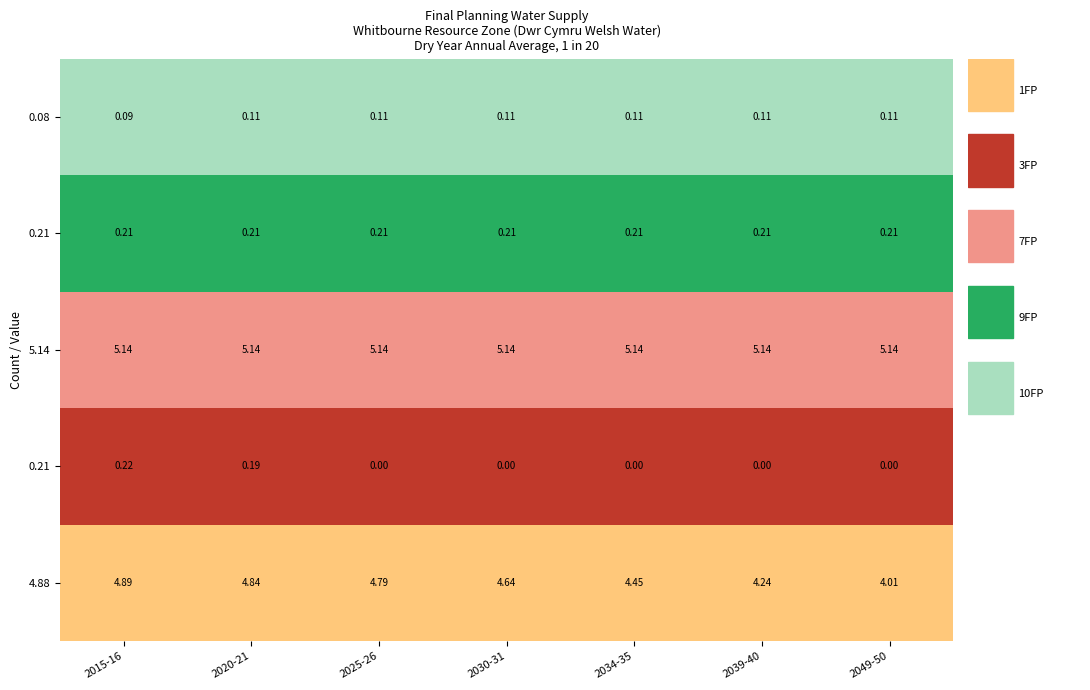

What value does the 7FP Deployable Output series have at 2015-16?

5.1